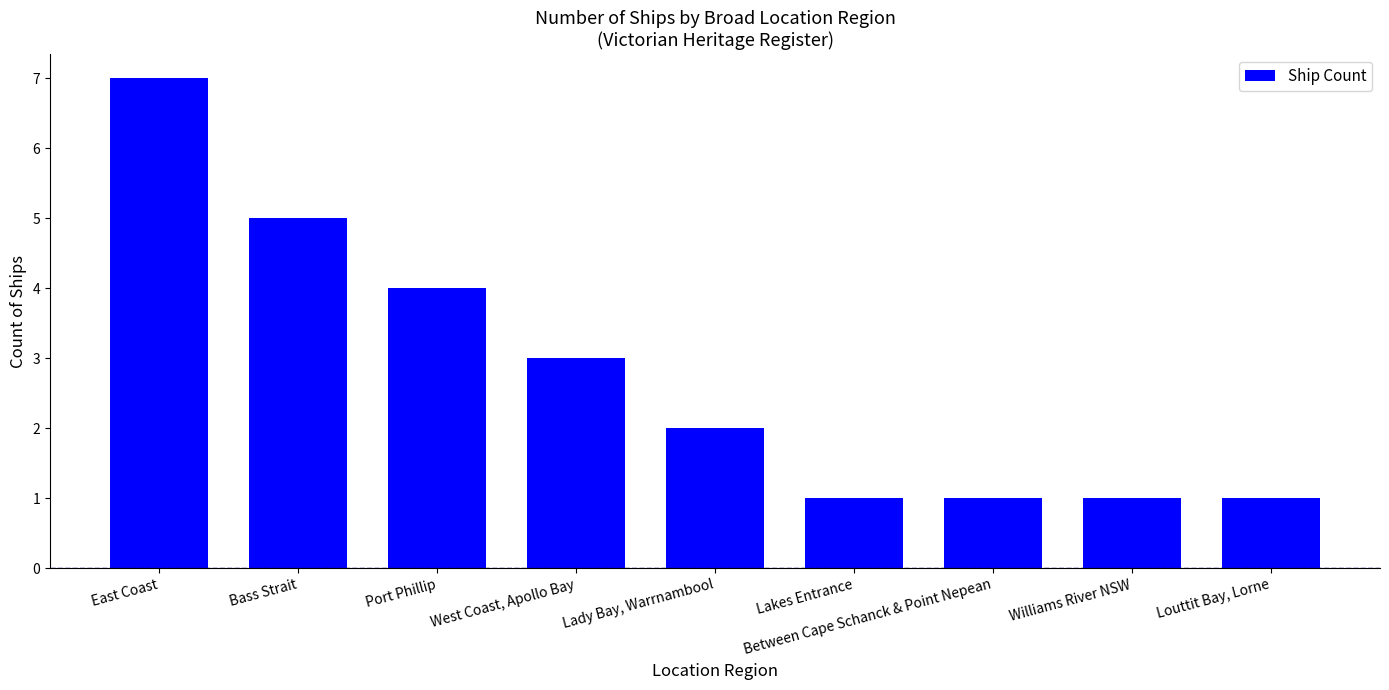

How many values are below 2?

4